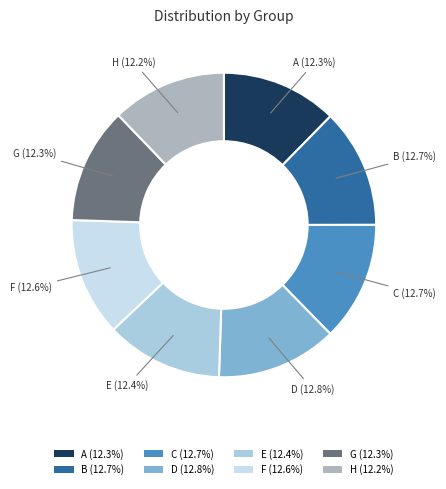

To the nearest percent, what portion does E represent?

12%